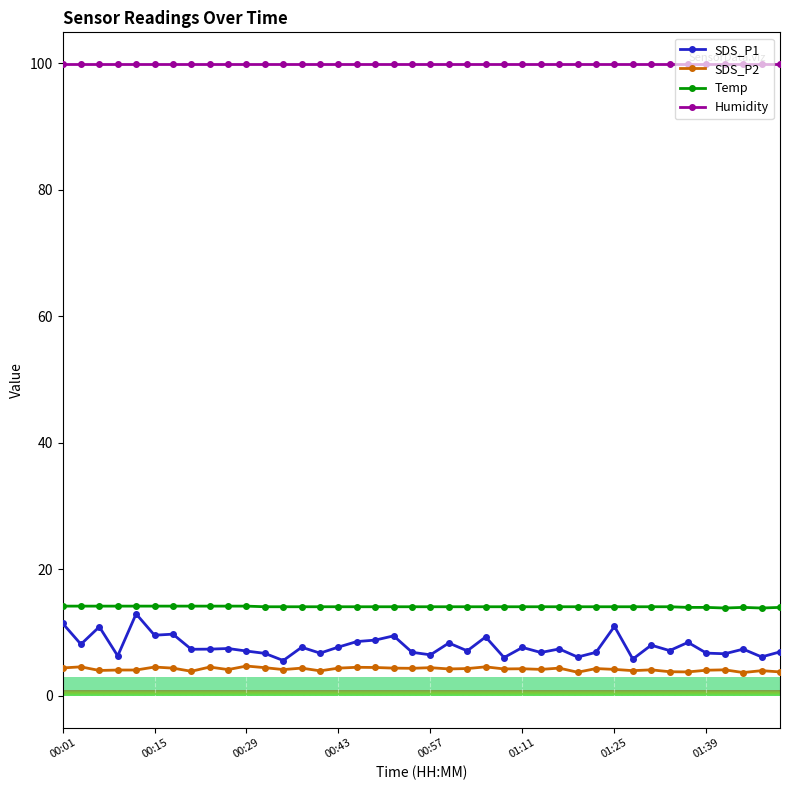

True or false: SDS_P1 has more than 0 interior local peaks.

True